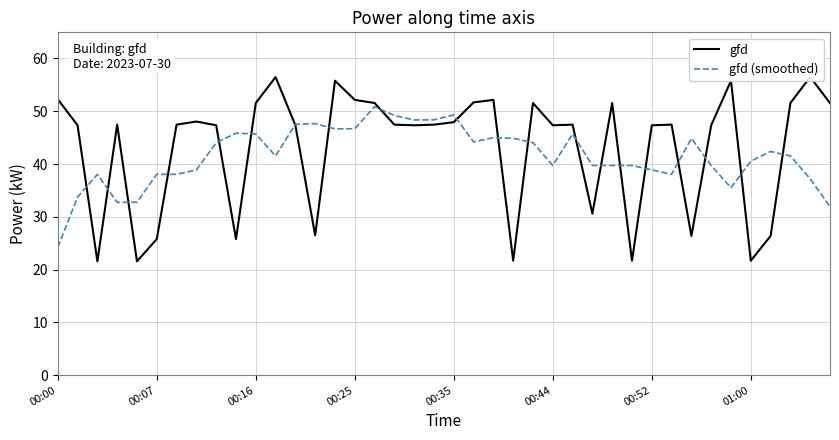

At which label does gfd (smoothed) first exceed 41?

8